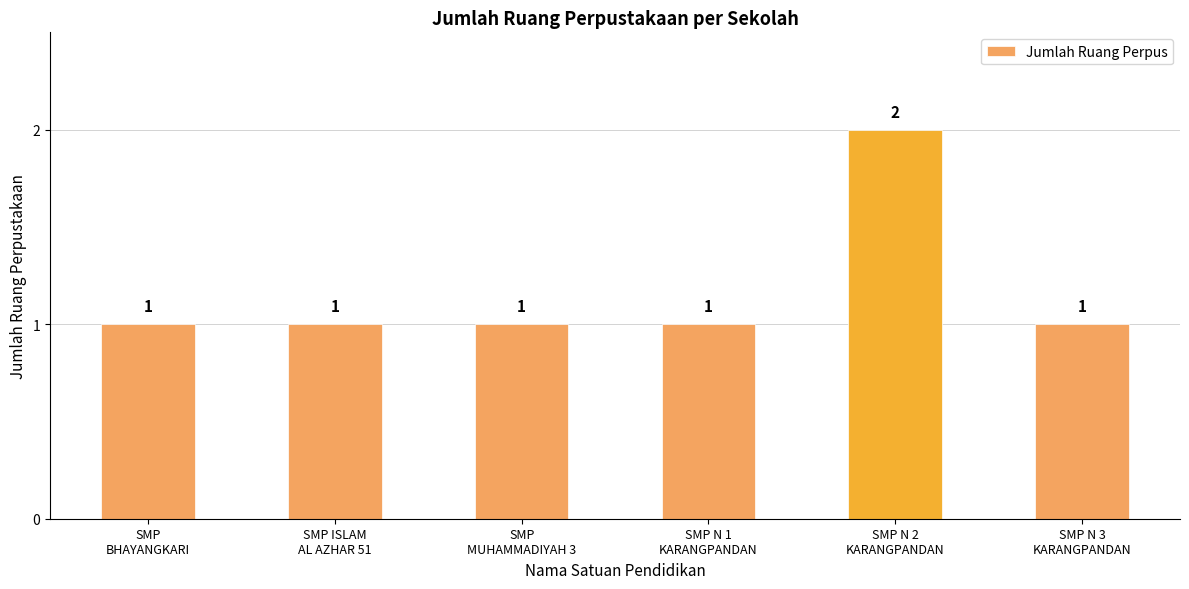

What is the value of the 3rd bar from the left?

1